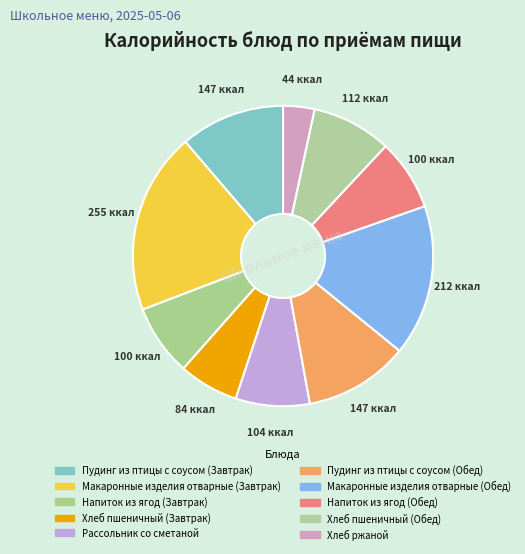

How many slices are in this pie chart?

10